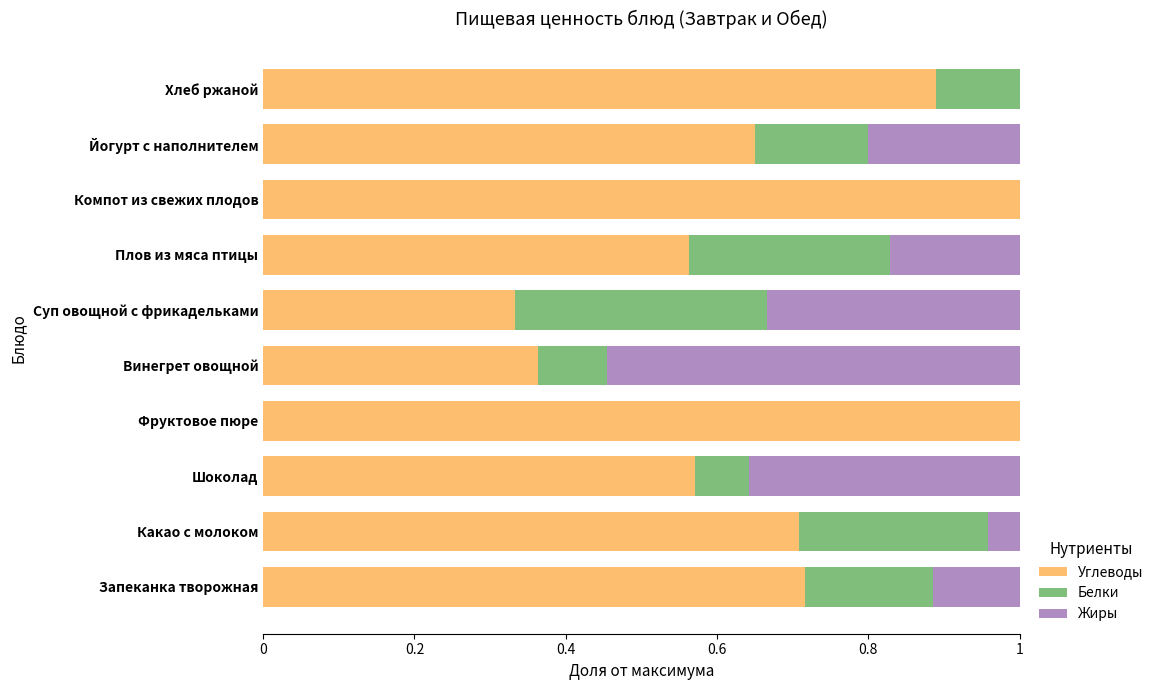

What is the sum of all Углеводы values?

6.8